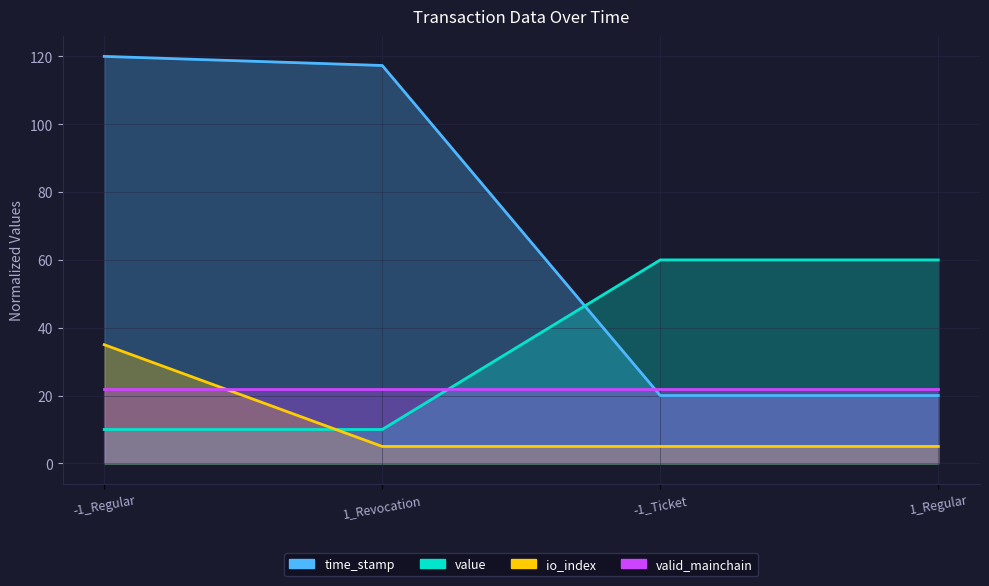

Which series has the largest total across all categories?

time_stamp